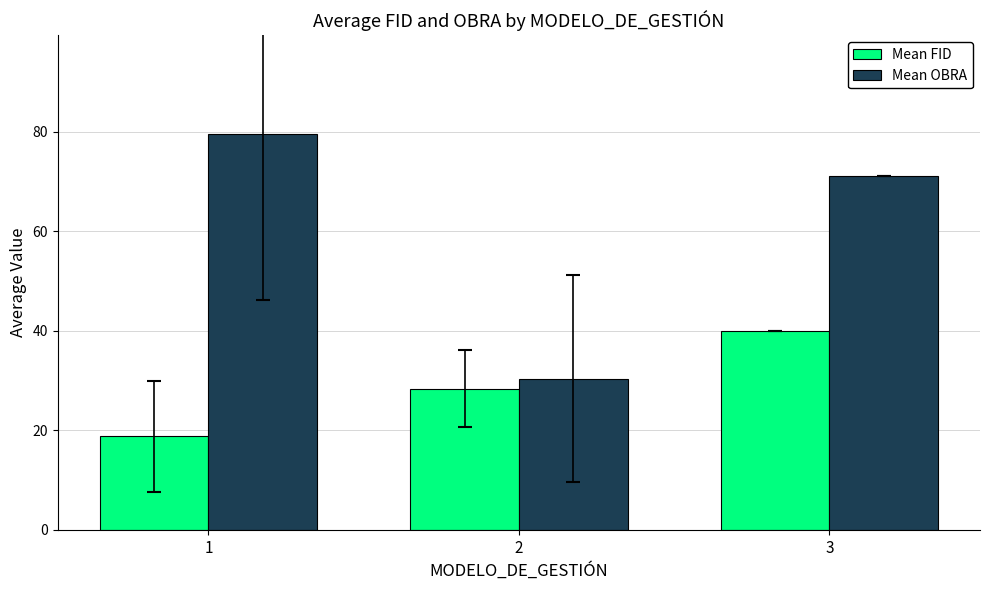

Which category has the lowest value across all series?

1